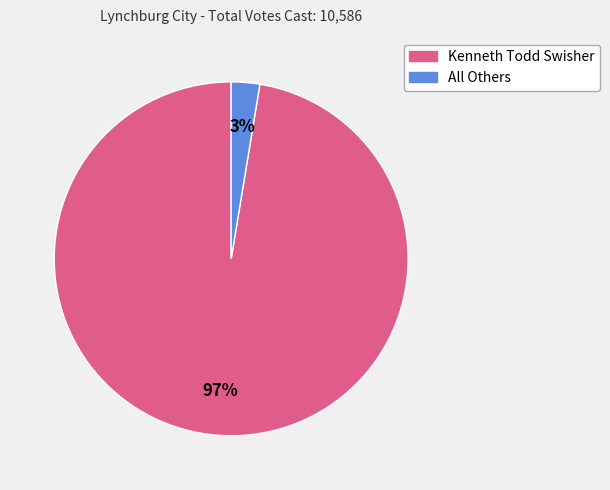

To the nearest percent, what is the combined percentage of Kenneth Todd Swisher and All Others?

100%